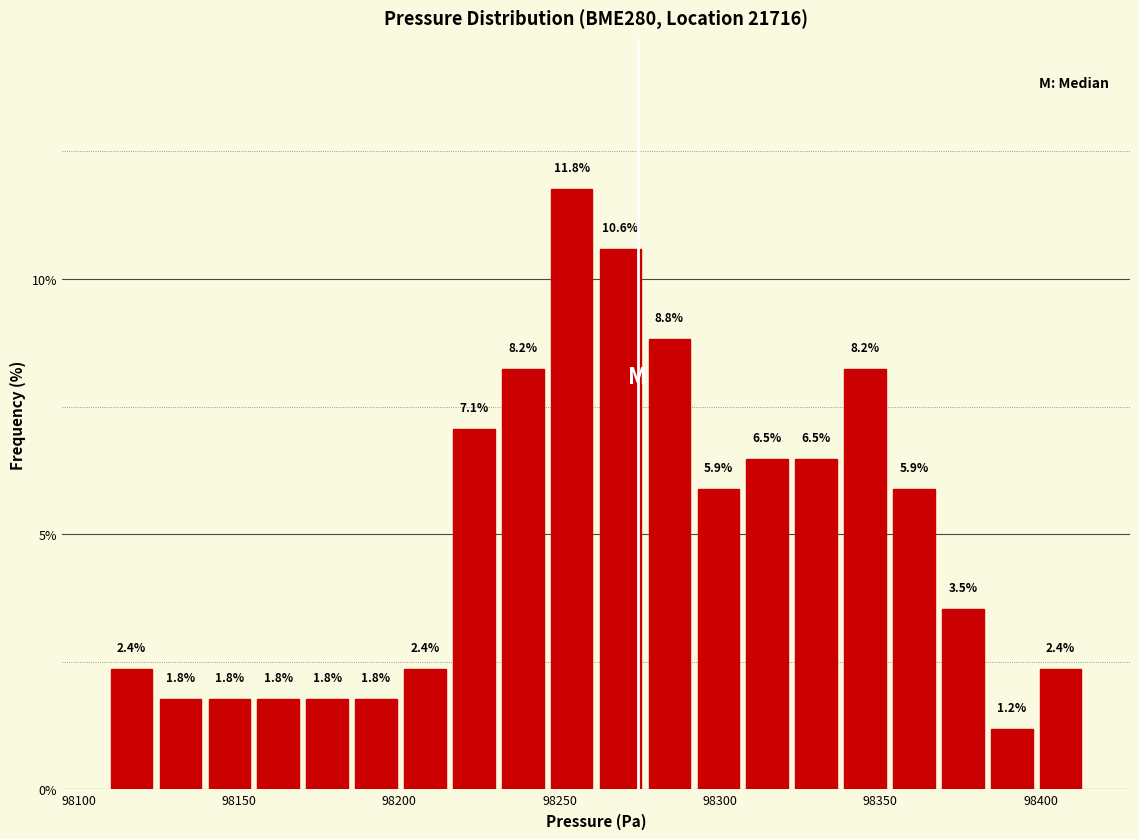

Read against the x-axis, roughly where is the centre of the tallest bar?

98255